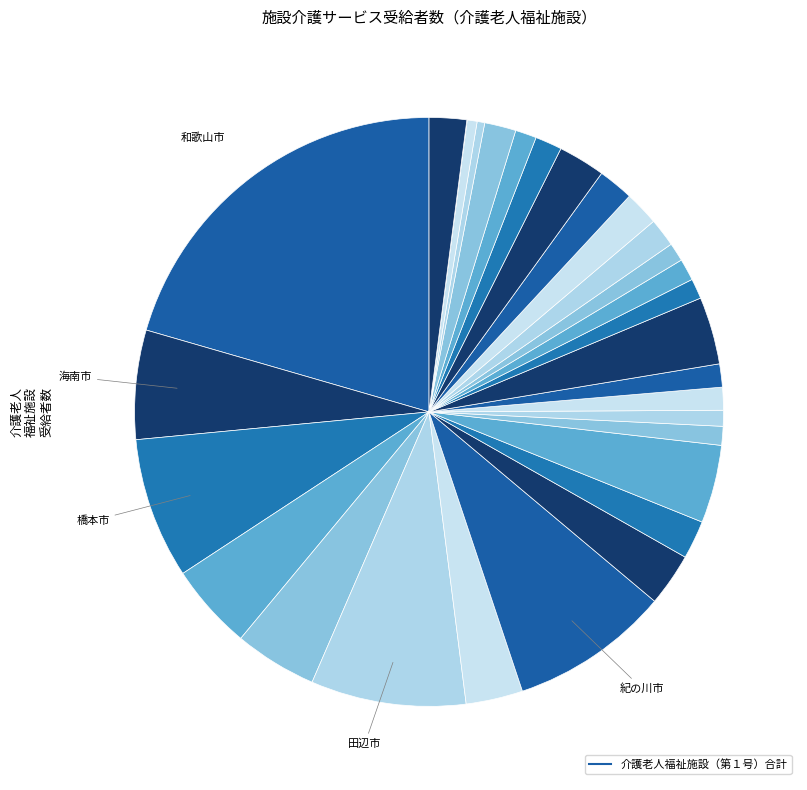

Which category has the smallest portion of the pie?

北山村